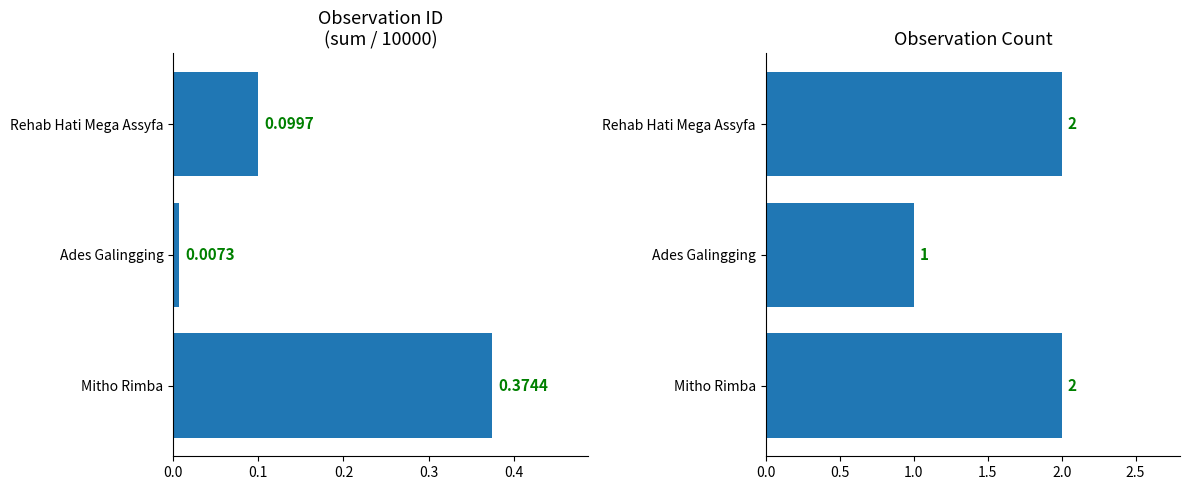

Reading right to left, extract all data points from this chart.

id_sum_scaled: 0.1	0.0	0.4
obs_count: 2.0	1.0	2.0